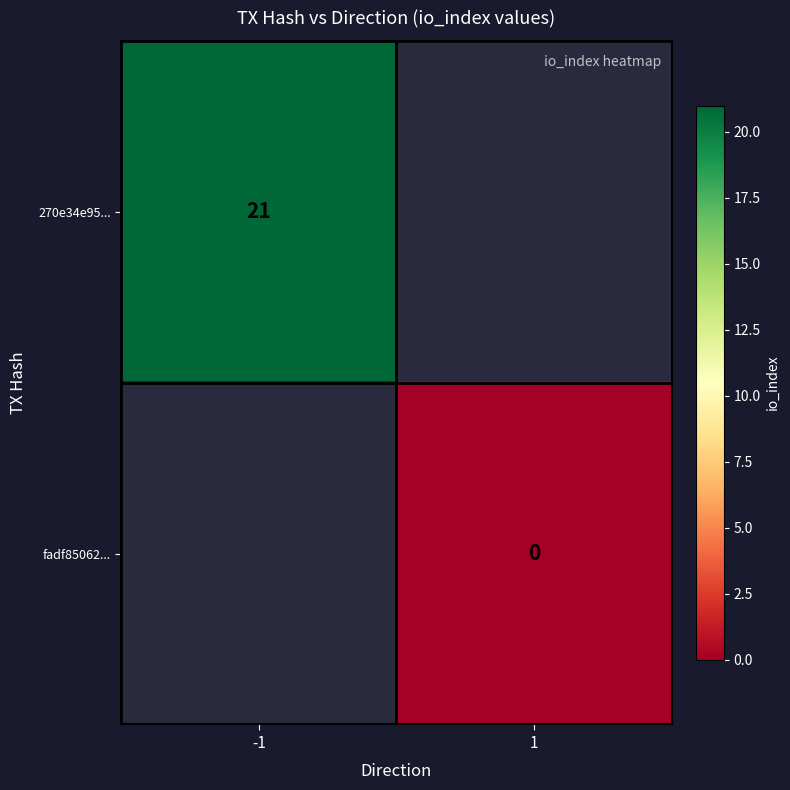

Count the number of data series in this chart.

2